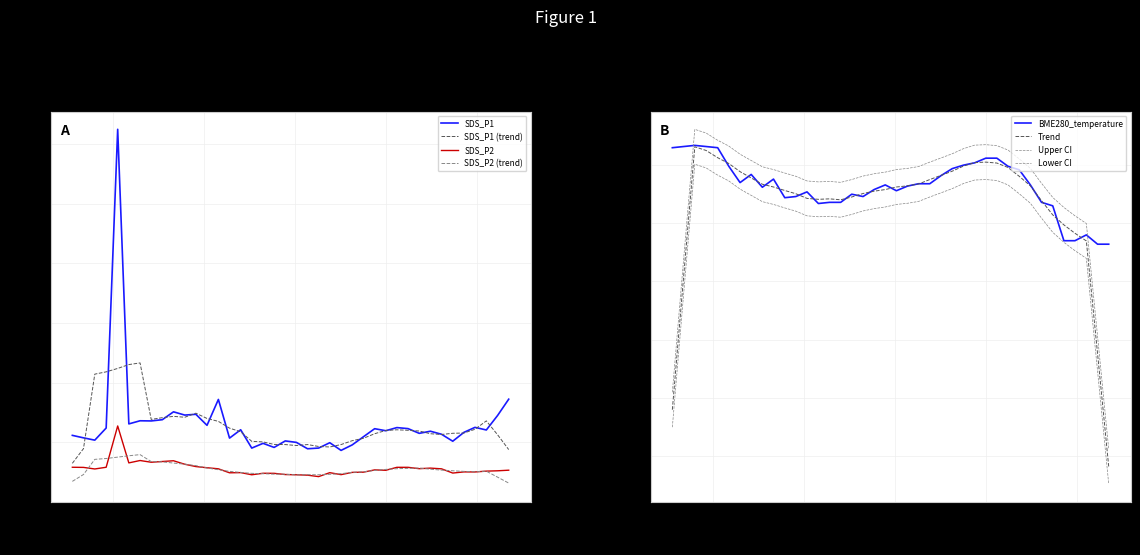

What is the difference between the SDS_P1 values at 2022/11/16 00:52:51 and 2022/11/16 00:11:07?

536.5